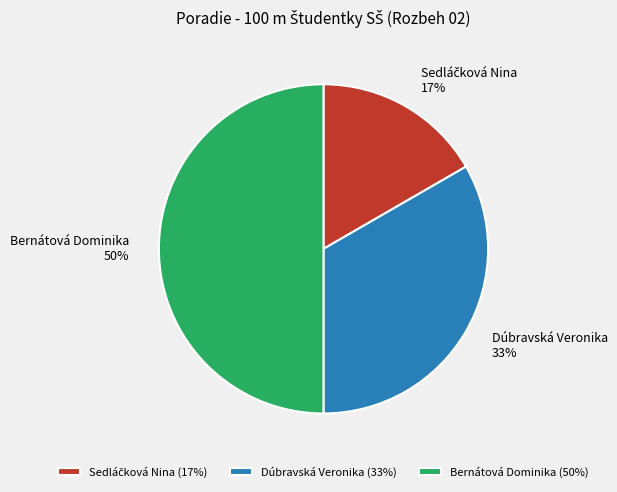

Which category has the biggest portion of the pie?

Bernátová Dominika